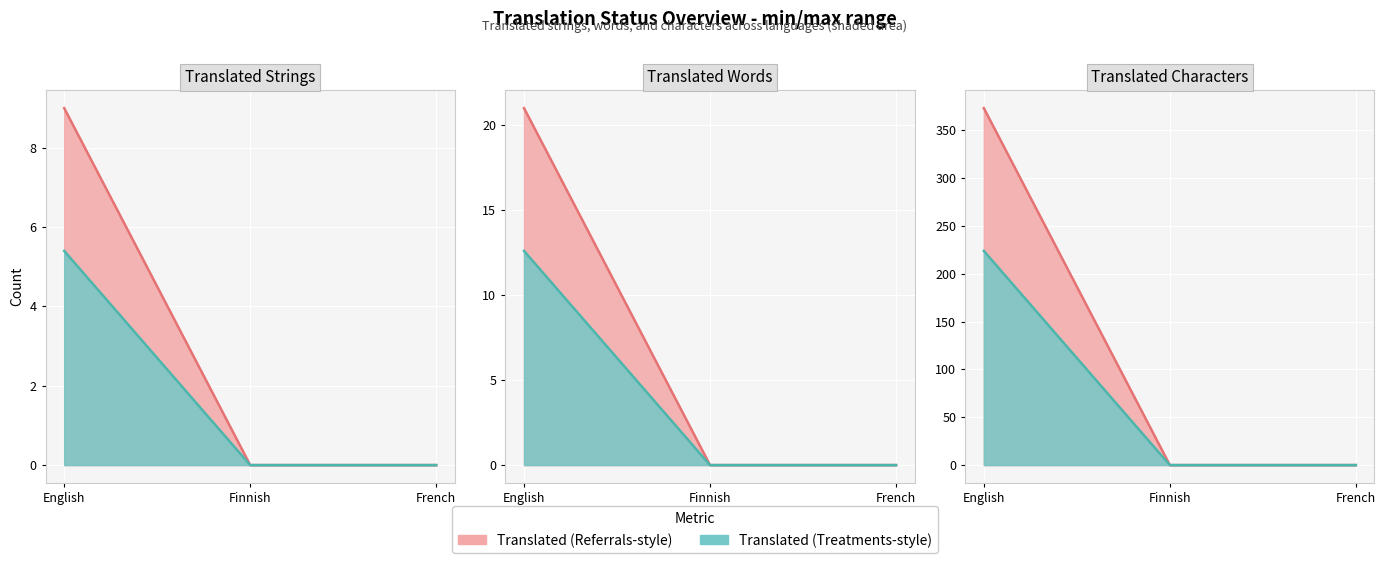

Does the chart display data point markers on the line(s)?

No